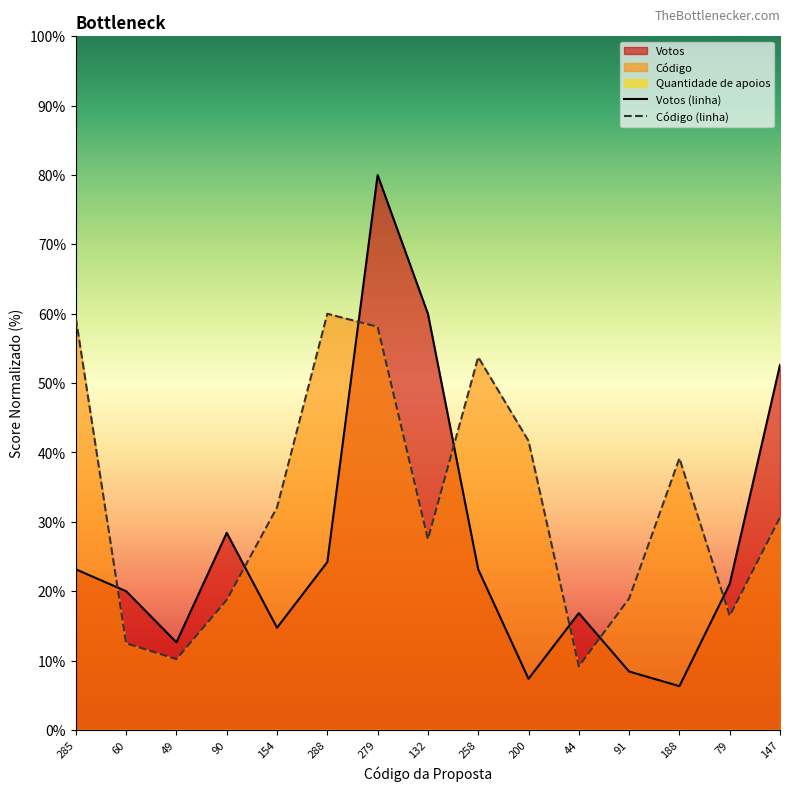

What is the total value across all series at 79?

37.5